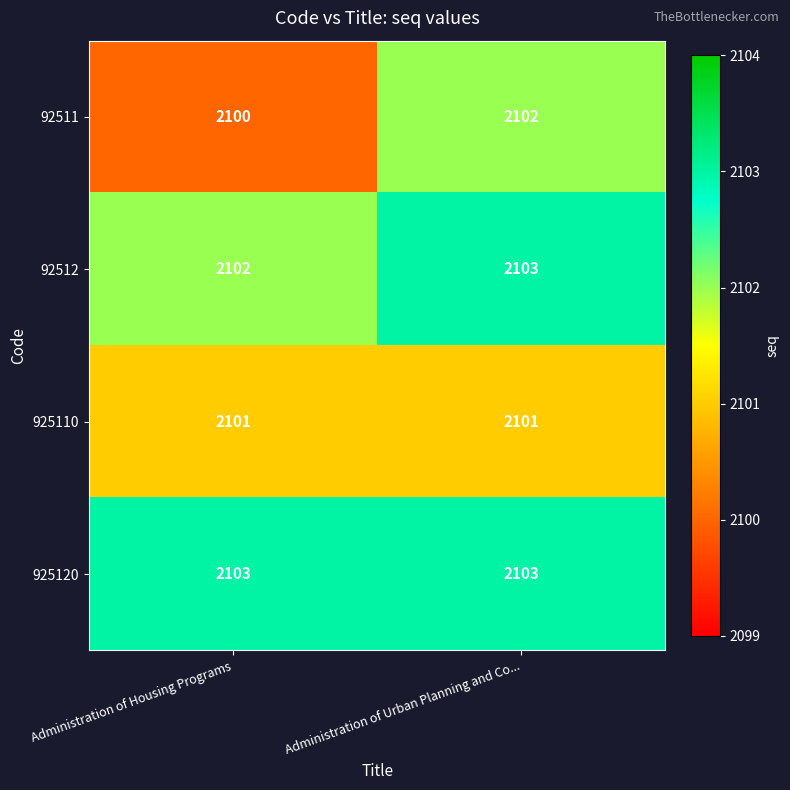

Is it true that 925120 equals 1343 at Administration of Housing Programs?

False